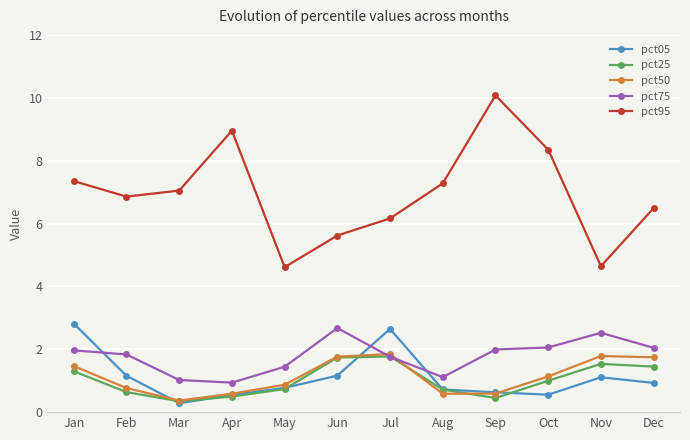

True or false: pct75 and pct05 cross at least once.

True